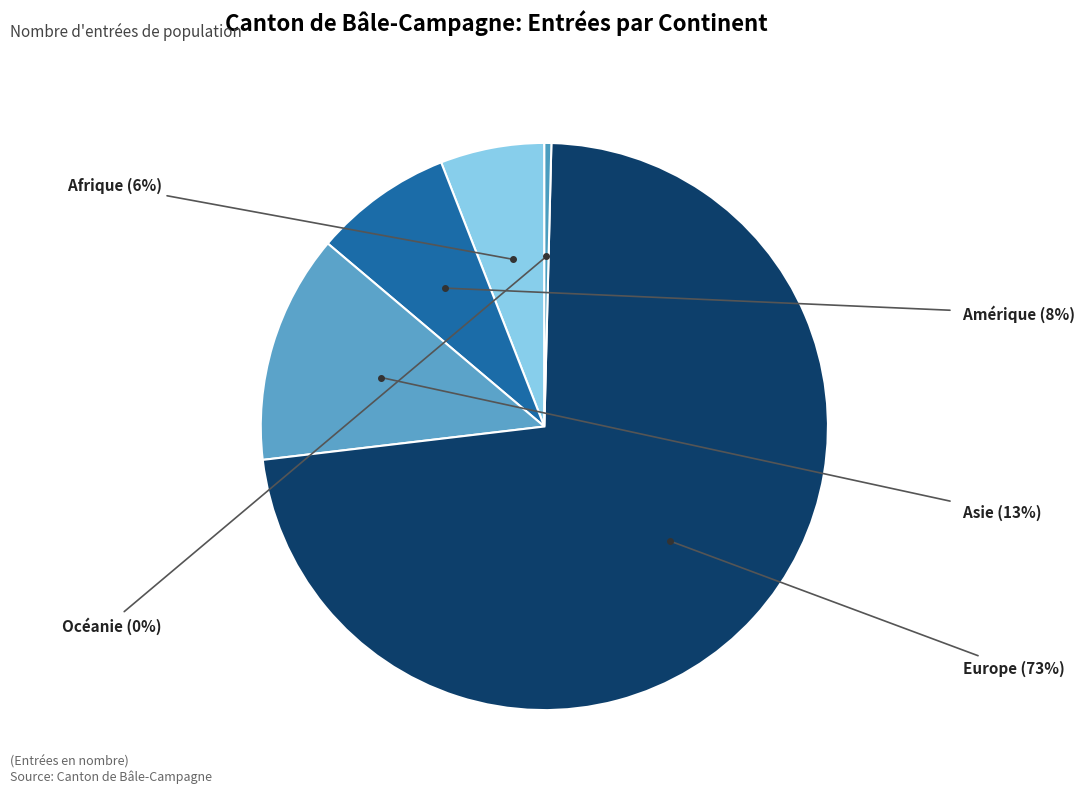

Count the number of slices in the pie.

5